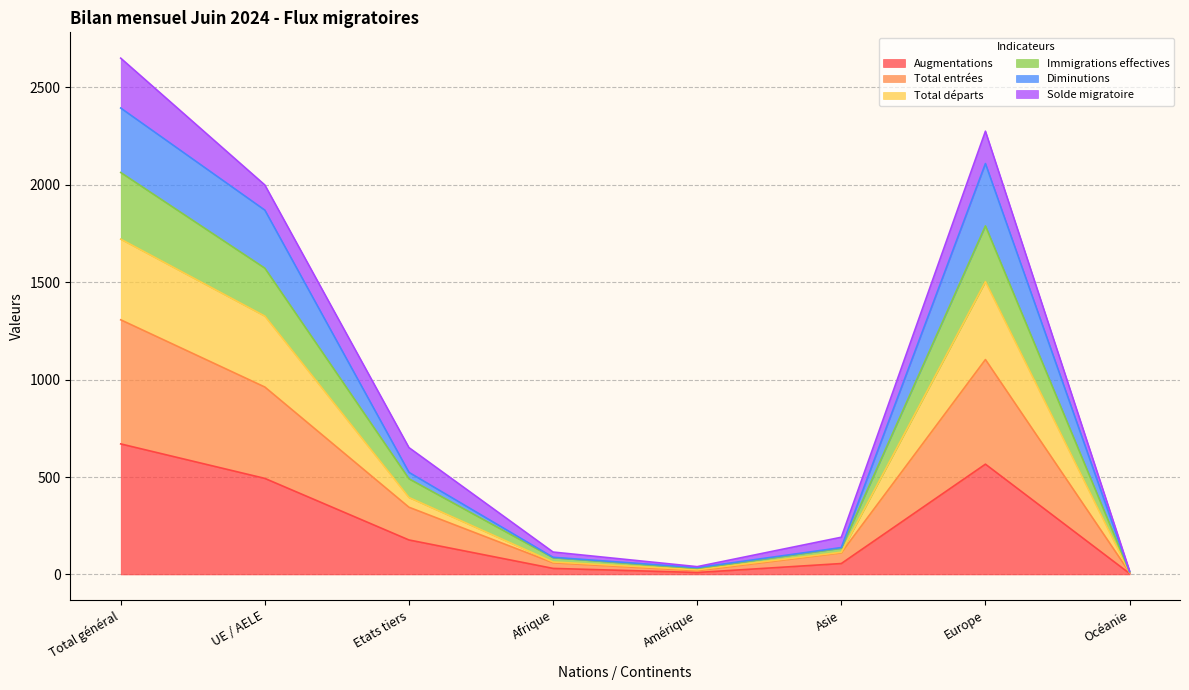

How many categories are shown in the chart?

8